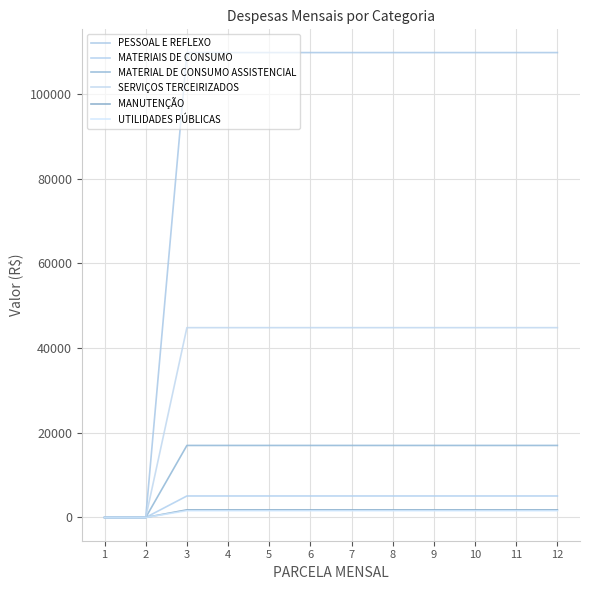

At which category is the sum across all series the highest?

3